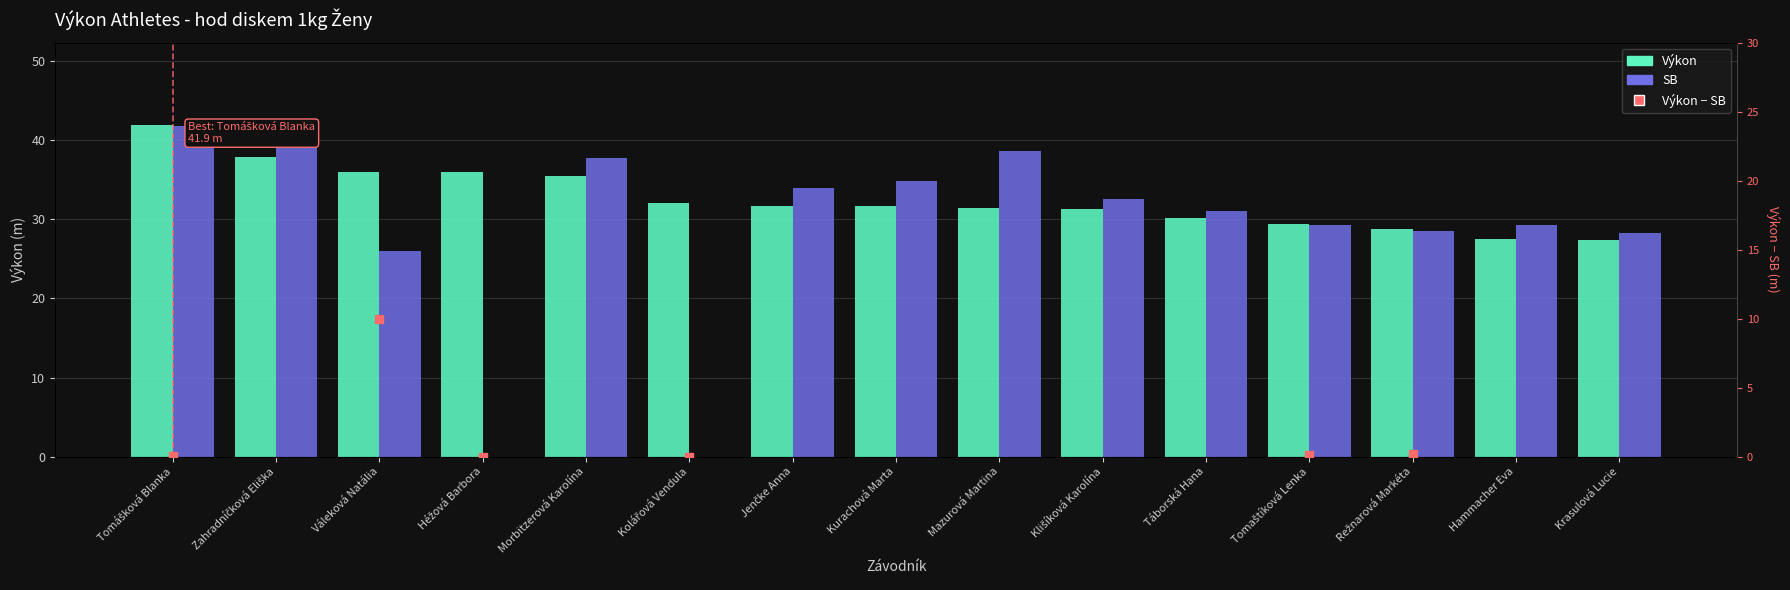

Which series has the largest Y range (max minus min)?

SB